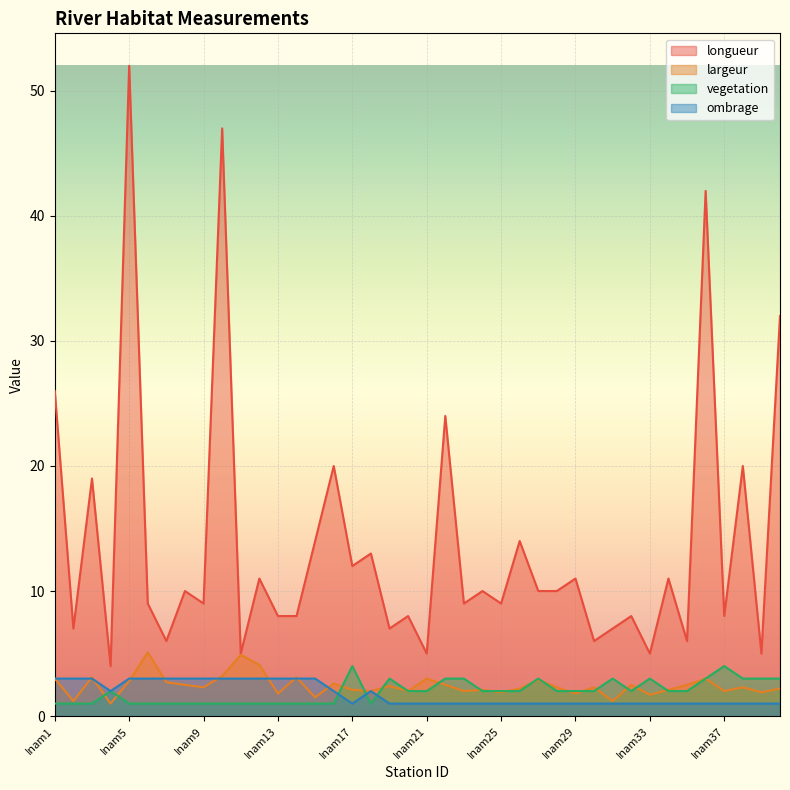

Where do vegetation and ombrage first cross each other?

Inam16 and Inam17